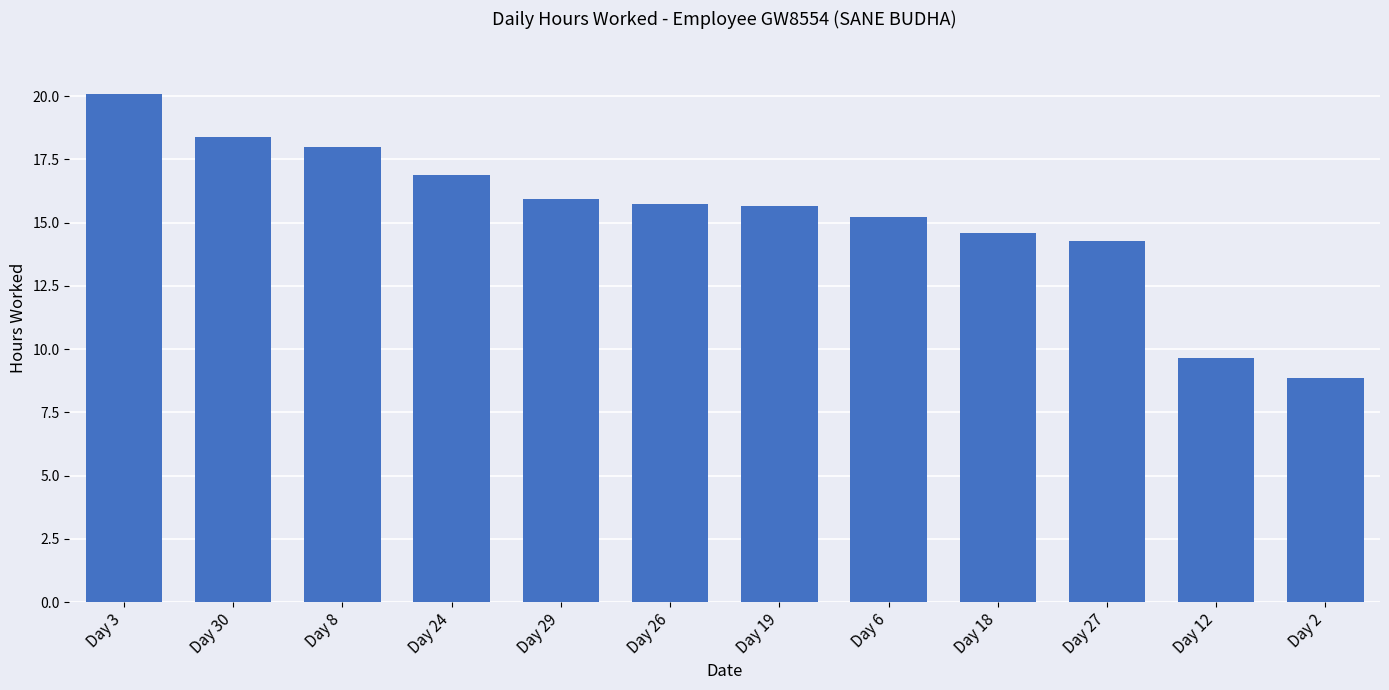

What is the maximum value shown in the chart?

20.1